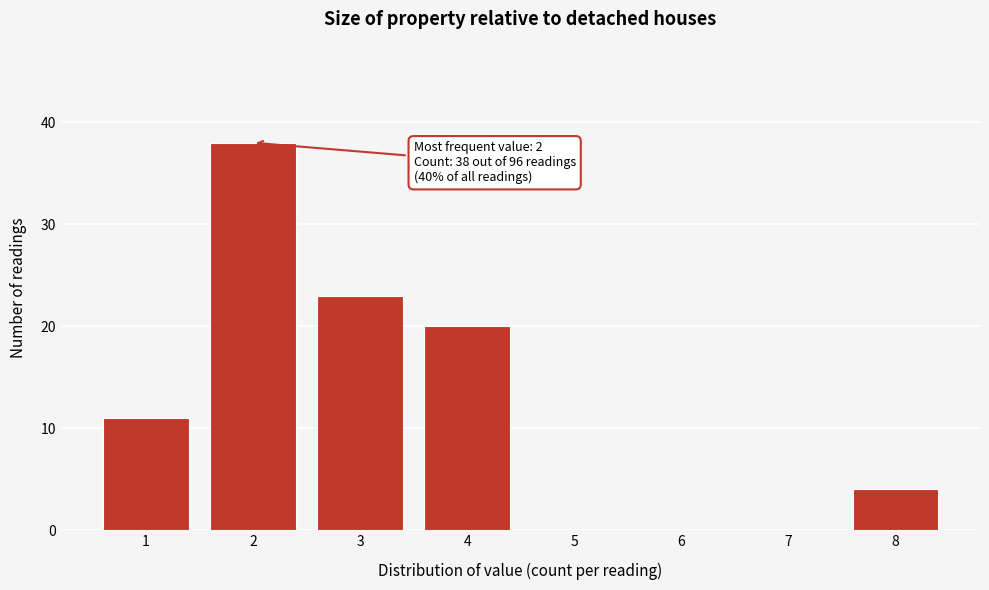

Reading left to right, what are all the values shown in this chart?

1=11	2=38	3=23	4=20	5=0	6=0	7=0	8=4